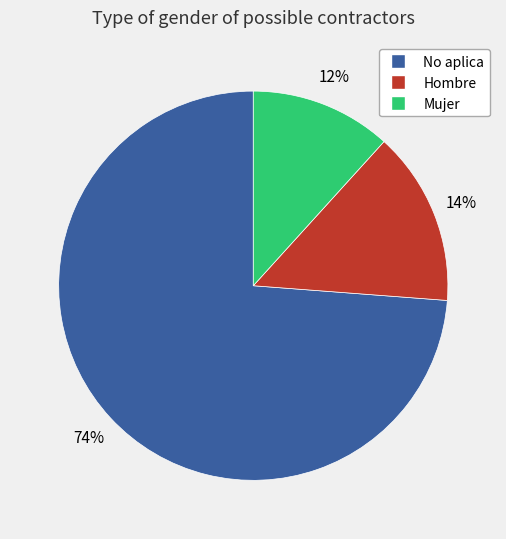

How many segments does this pie chart have?

3